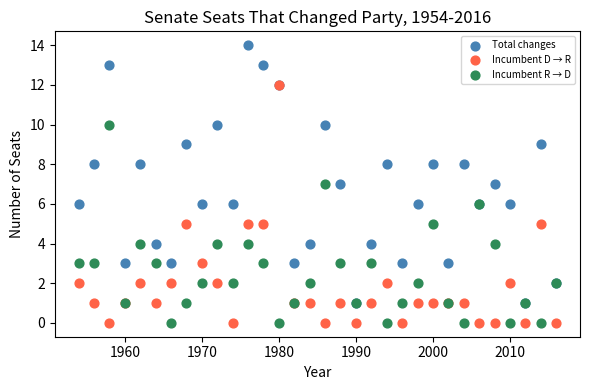

What are all the series names shown in the legend?

Total changes, Incumbent D → R, Incumbent R → D